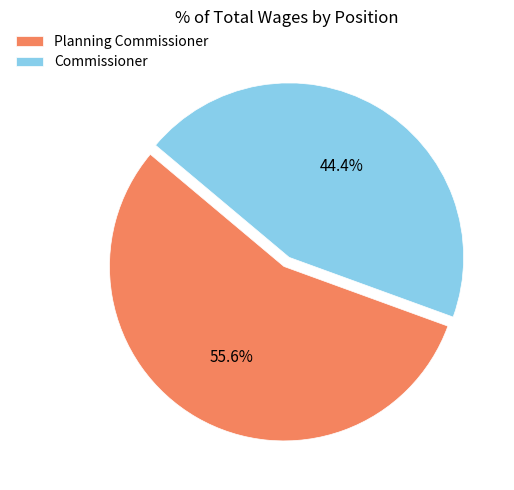

What is the largest slice in the pie chart?

Planning Commissioner